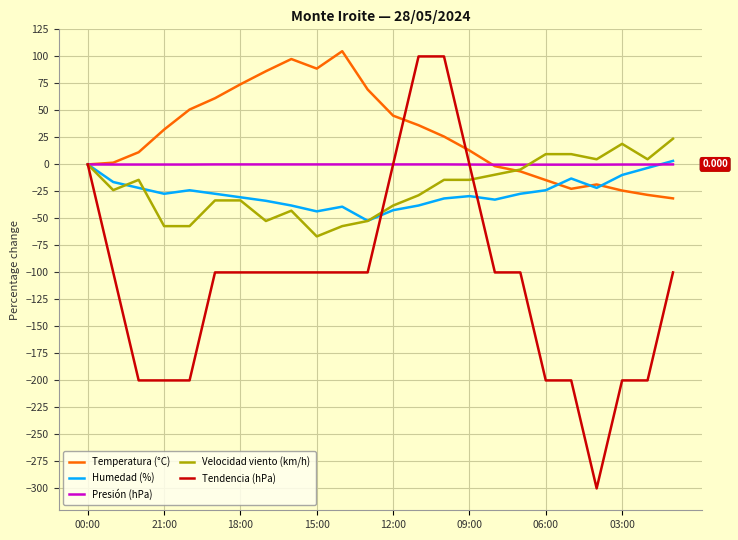

True or false: Temperatura (°C) and Velocidad viento (km/h) cross at least once.

True